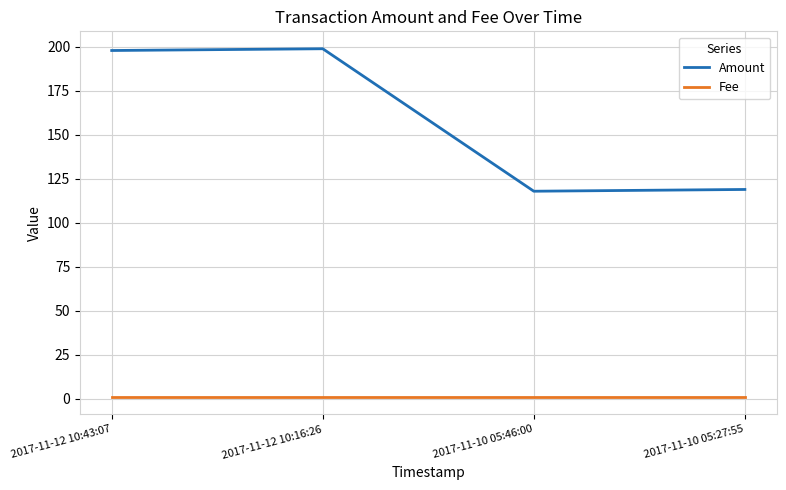

The Amount series shows 124 at 2017-11-12 10:43:07. True or false?

False